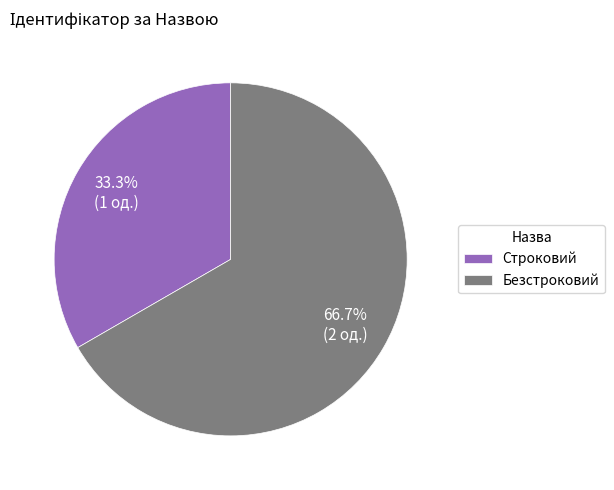

To the nearest percent, what is the average slice percentage?

50%